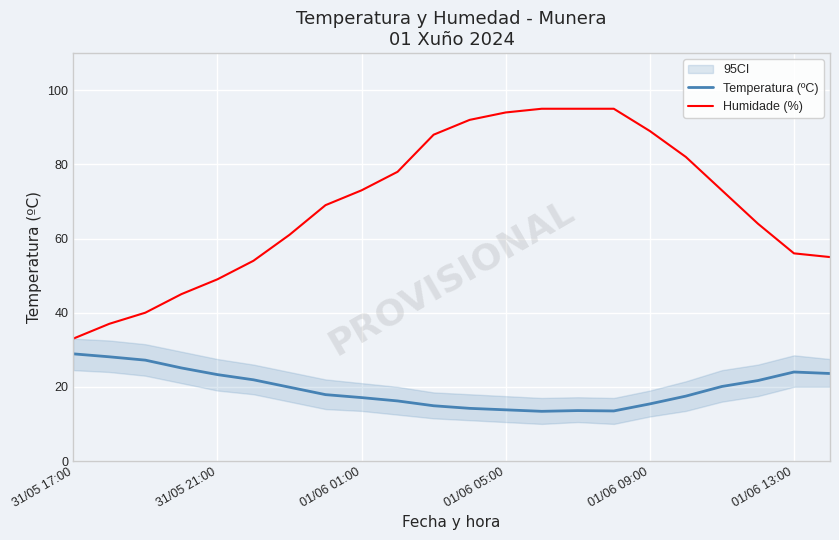

What is the sum of all Humidade (%) values?

1517.0